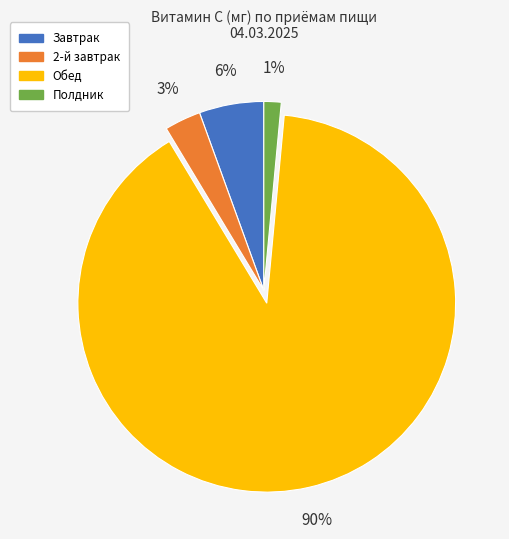

Rank the categories by value from highest to lowest.

Обед, Завтрак, 2-й завтрак, Полдник